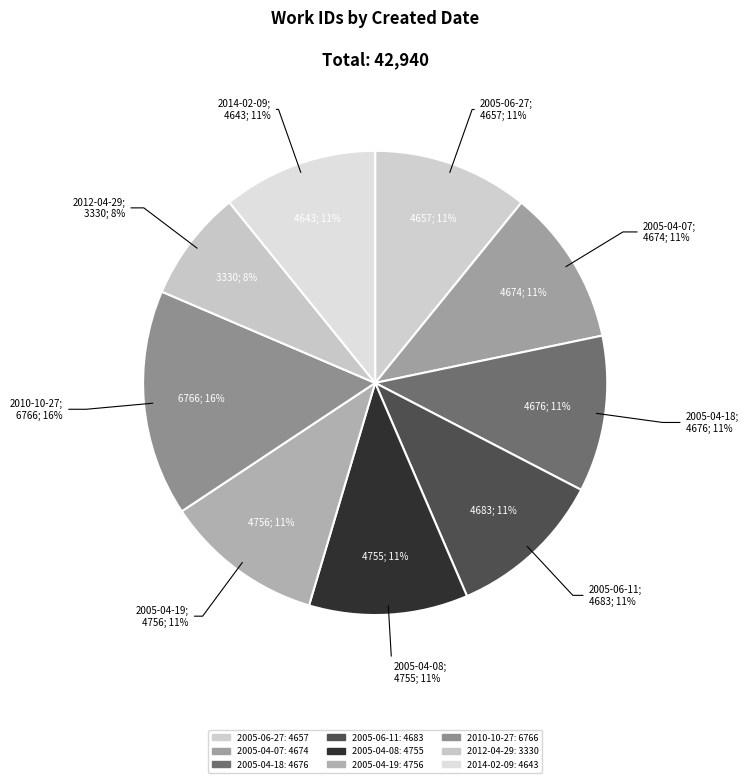

Is there any slice that represents more than half of the pie?

No